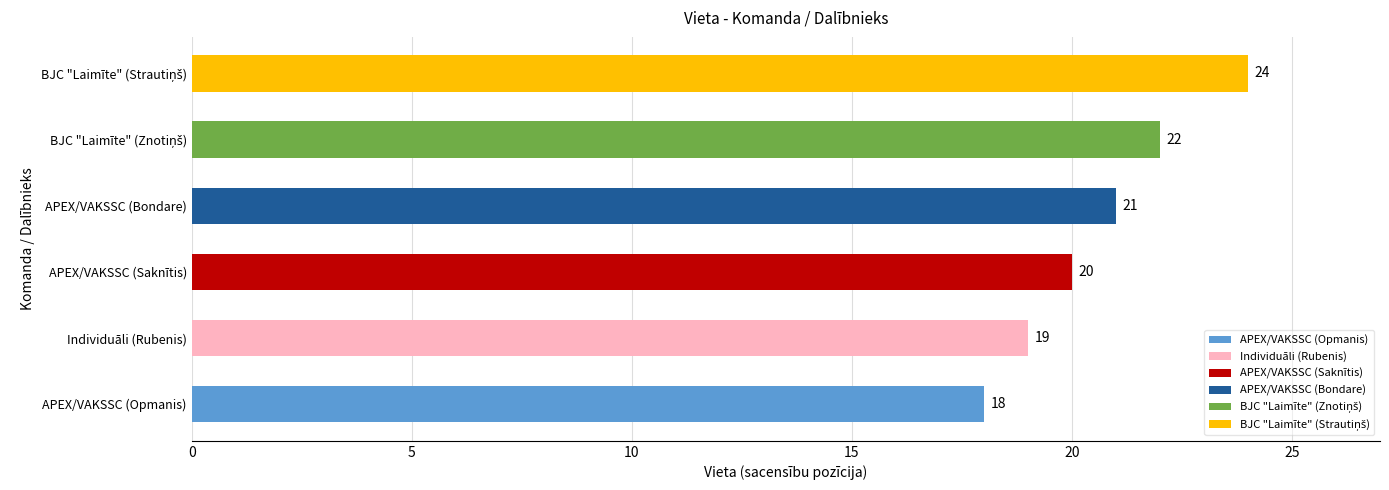

Are the bars horizontal?

Yes